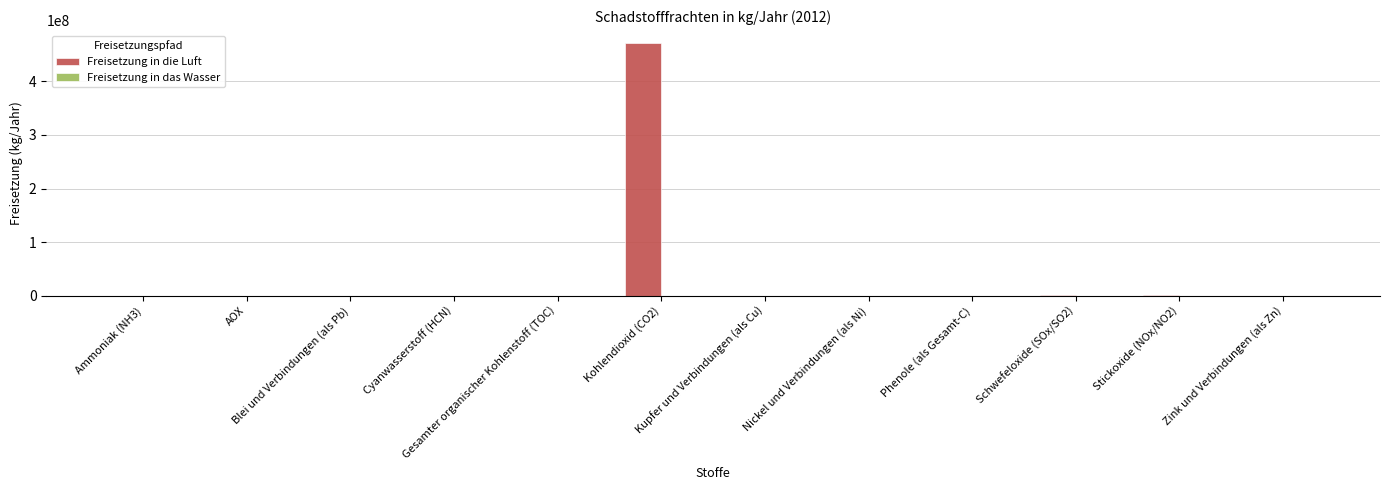

What is the sum of all Freisetzung in die Luft values?

473982032